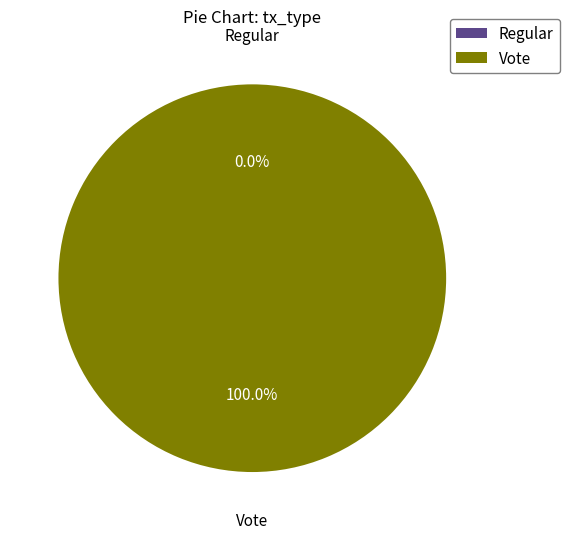

Is there a majority slice in this chart?

Yes